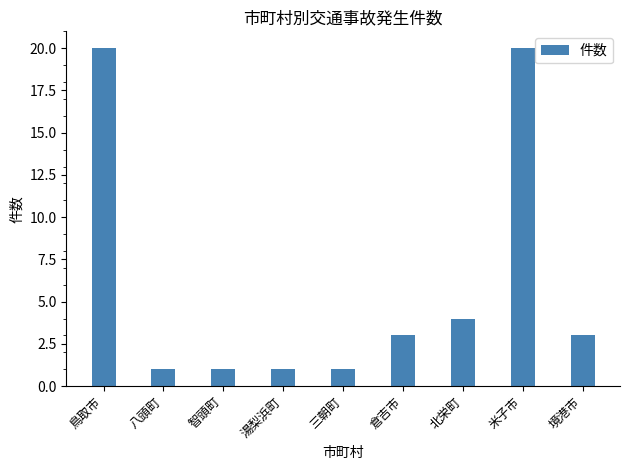

Approximately how many times larger is the value at 北栄町 compared to 倉吉市?

1.3